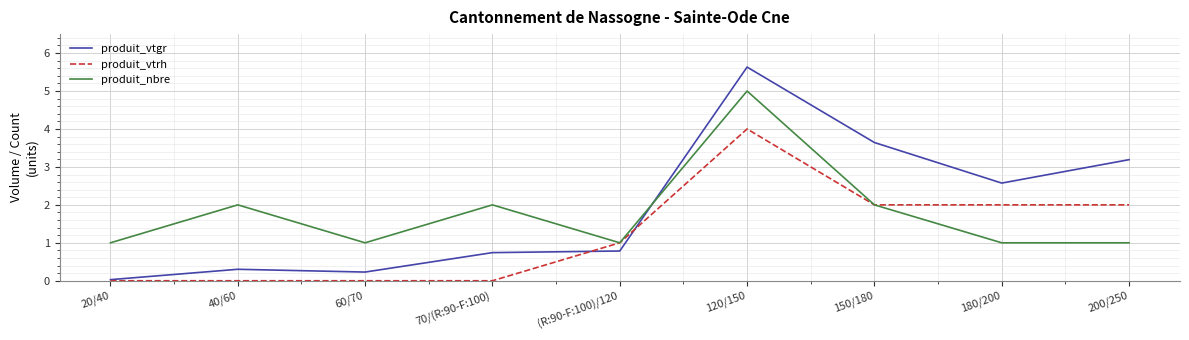

At which label does produit_vtgr reach its minimum?

20/40